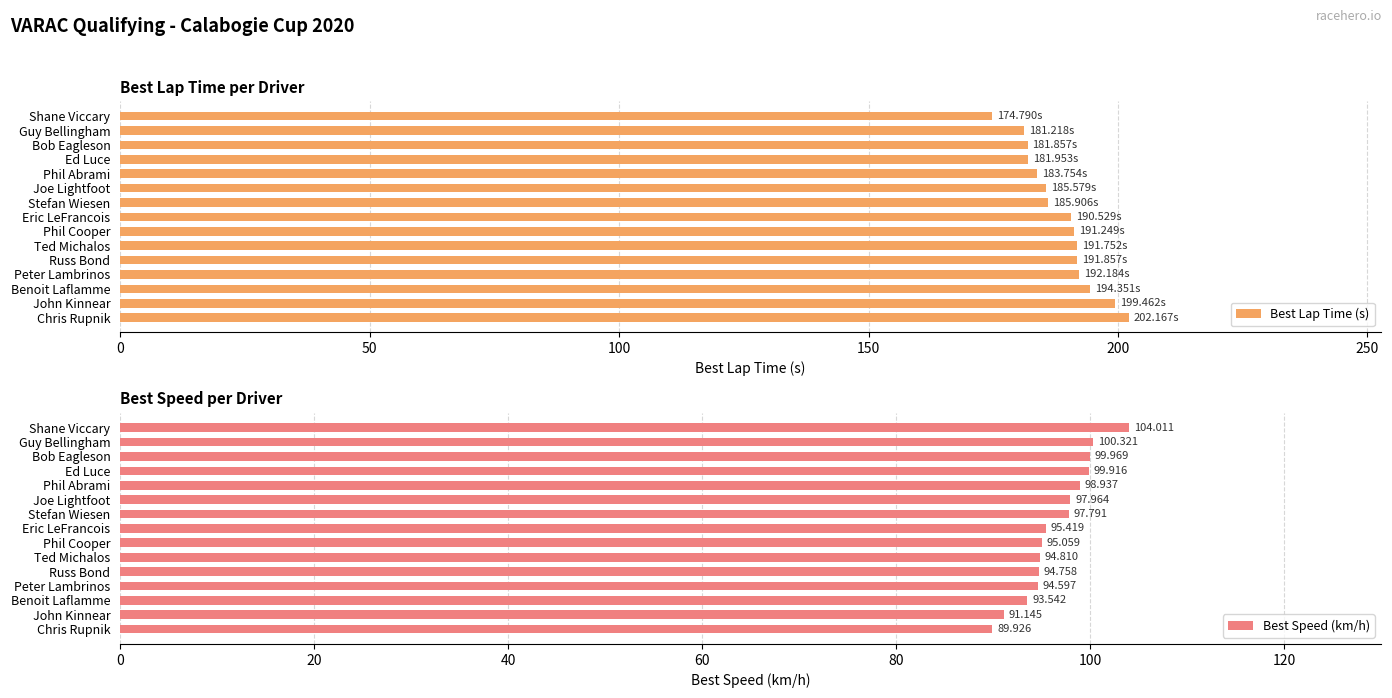

Which category has the lowest value in the Best Lap Time (s) series?

Shane Viccary